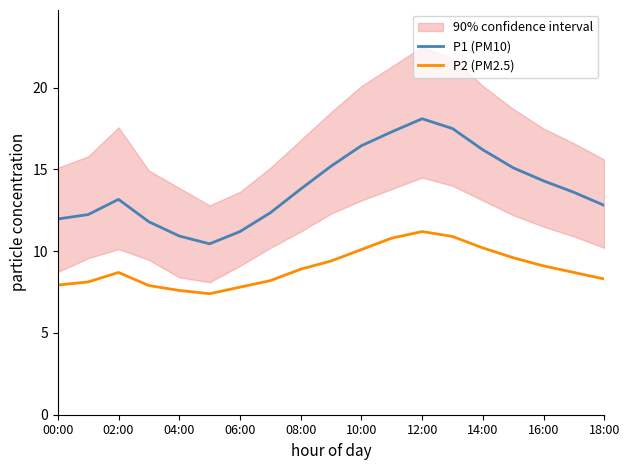

Is the value of P2 (PM2.5) at 08:00 greater than the value of P1 (PM10) at 16:00?

No